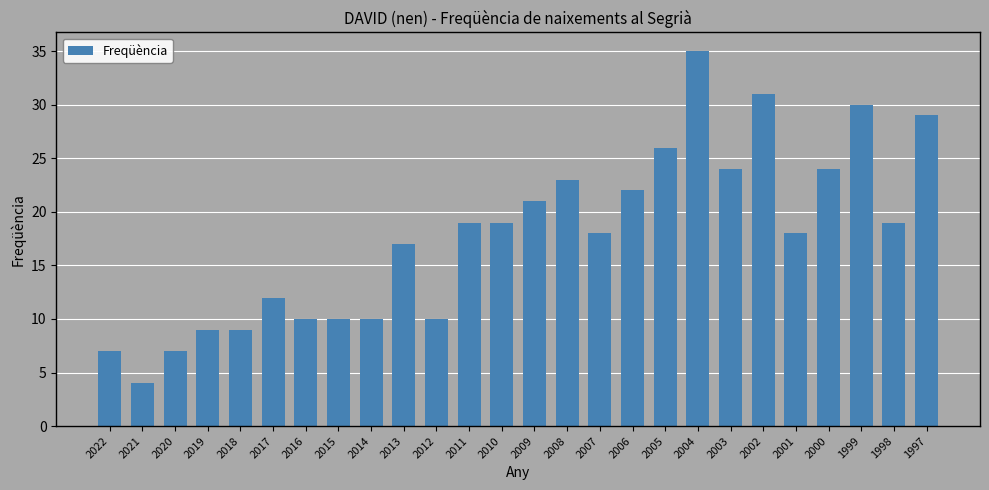

What is the average value?

18